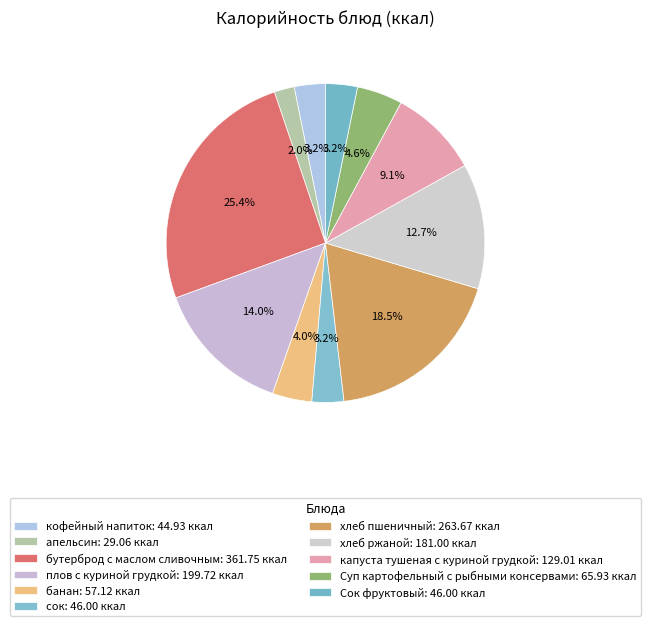

Is хлеб ржаной the majority of the pie?

No